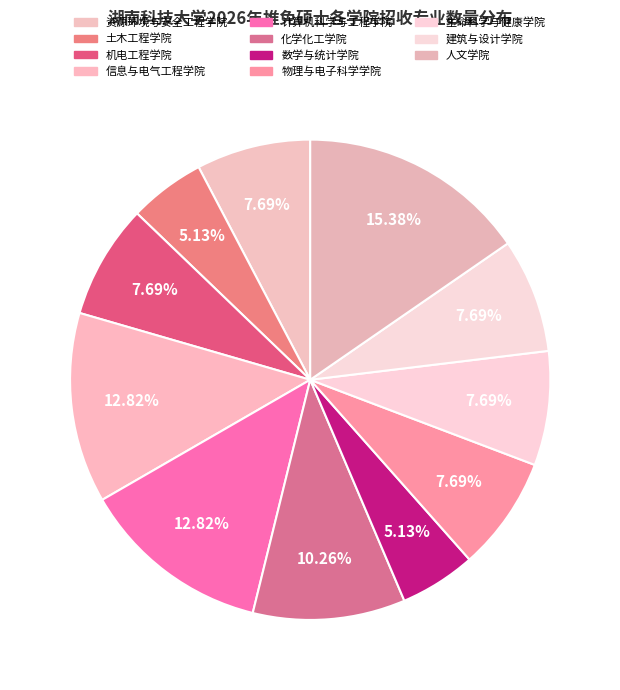

How much of the chart is everything except 信息与电气工程学院?

87.2%